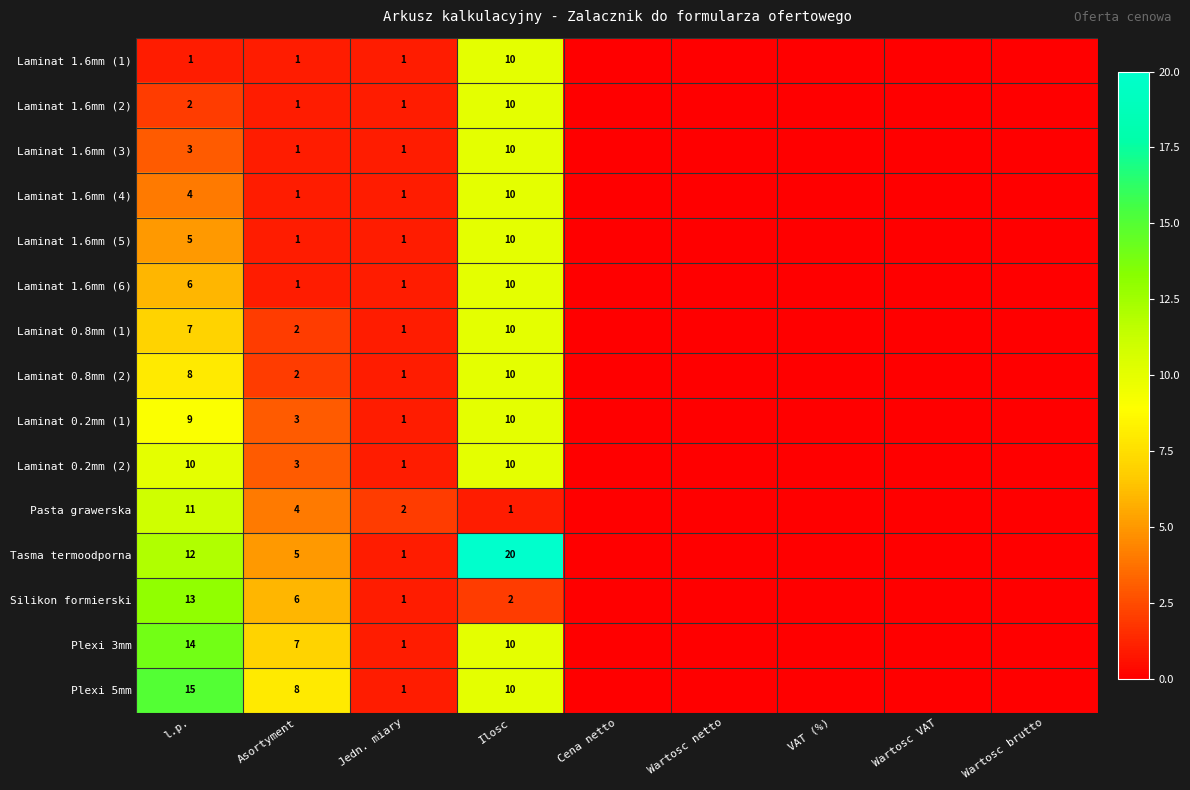

At how many categories does at least one series exceed 2?

3